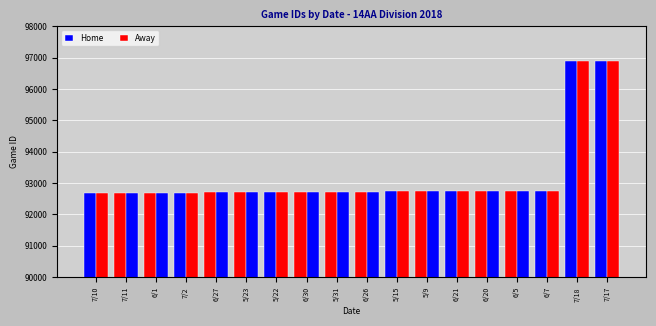

How many values in the Away series are below 92725?

9